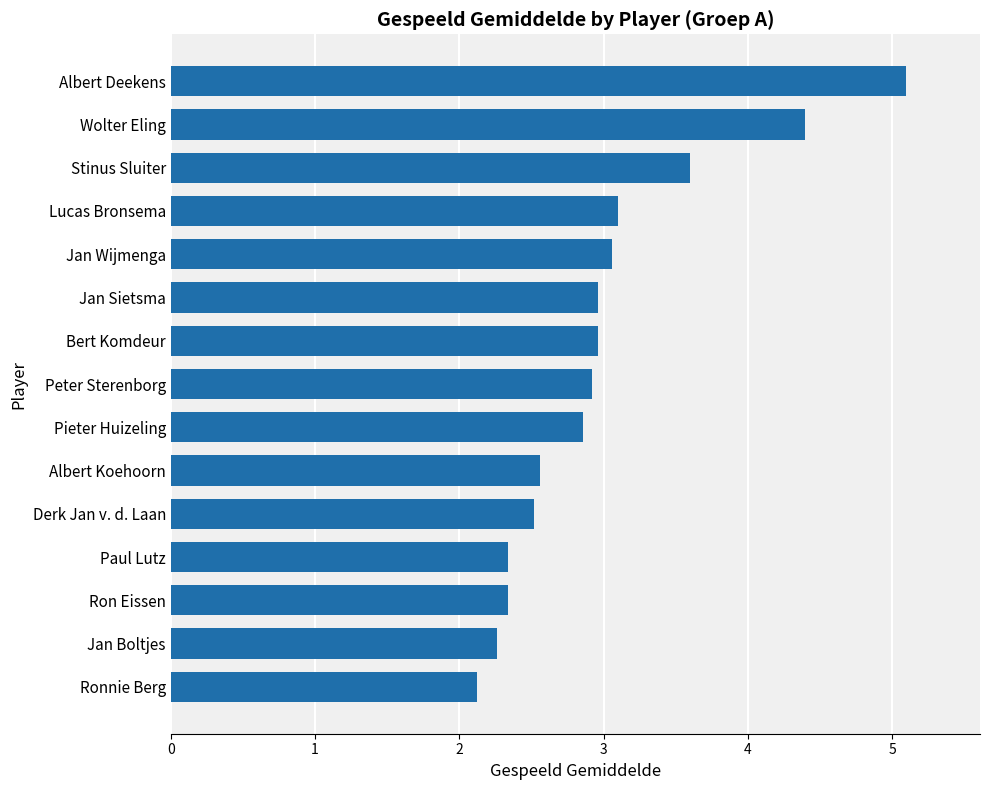

What is the change in value from Ronnie Berg to Pieter Huizeling?

+0.7